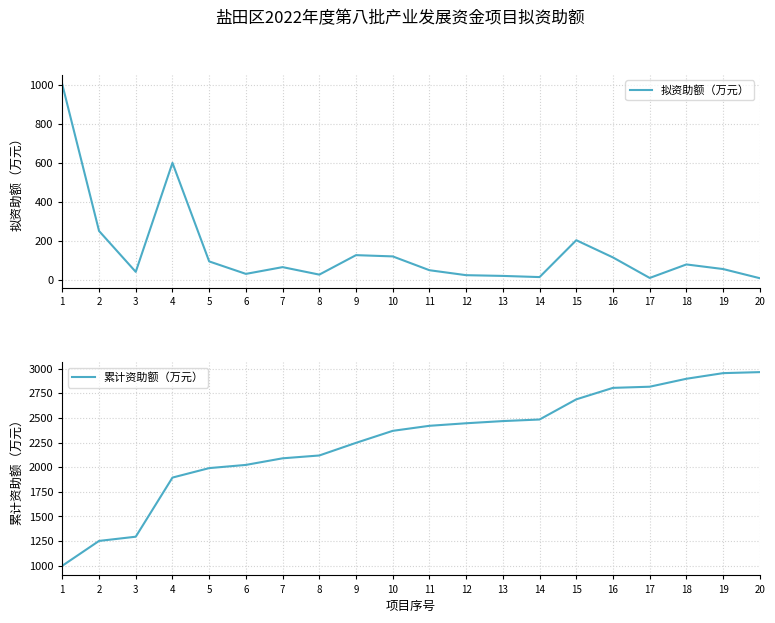

Is it true that 拟资助额（万元） equals 96.1 at 5?

True